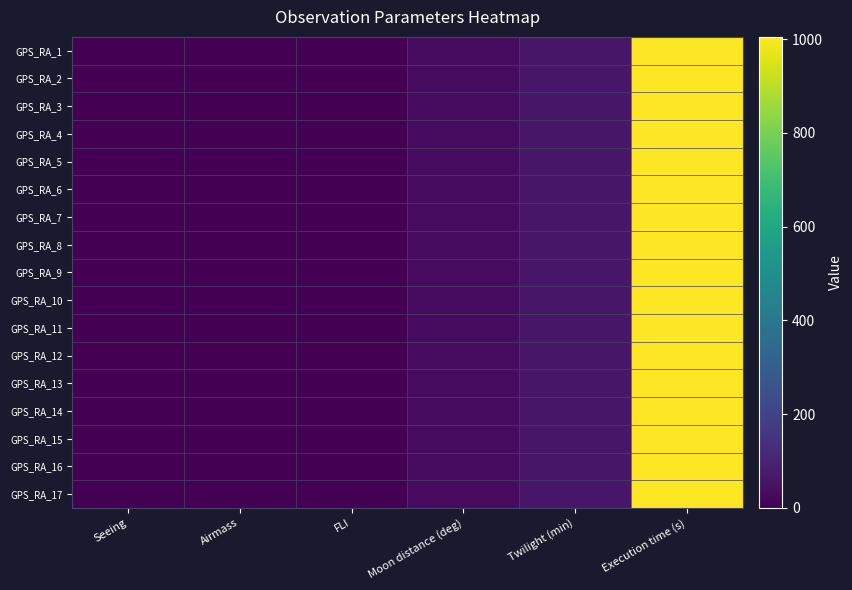

Reading right to left, transcribe all the data shown in this chart.

GPS_RA_1: Execution time (s)=1005.0	Twilight (min)=60.0	Moon distance (deg)=30.0	FLI=1.0	Airmass=1.7	Seeing=1.2
GPS_RA_2: Execution time (s)=1005.0	Twilight (min)=60.0	Moon distance (deg)=30.0	FLI=1.0	Airmass=1.7	Seeing=1.2
GPS_RA_3: Execution time (s)=1005.0	Twilight (min)=60.0	Moon distance (deg)=30.0	FLI=1.0	Airmass=1.7	Seeing=1.2
GPS_RA_4: Execution time (s)=1005.0	Twilight (min)=60.0	Moon distance (deg)=30.0	FLI=1.0	Airmass=1.7	Seeing=1.2
GPS_RA_5: Execution time (s)=1005.0	Twilight (min)=60.0	Moon distance (deg)=30.0	FLI=1.0	Airmass=1.7	Seeing=1.2
GPS_RA_6: Execution time (s)=1005.0	Twilight (min)=60.0	Moon distance (deg)=30.0	FLI=1.0	Airmass=1.7	Seeing=1.2
GPS_RA_7: Execution time (s)=1005.0	Twilight (min)=60.0	Moon distance (deg)=30.0	FLI=1.0	Airmass=1.7	Seeing=1.2
GPS_RA_8: Execution time (s)=1005.0	Twilight (min)=60.0	Moon distance (deg)=30.0	FLI=1.0	Airmass=1.7	Seeing=1.2
GPS_RA_9: Execution time (s)=1005.0	Twilight (min)=60.0	Moon distance (deg)=30.0	FLI=1.0	Airmass=1.7	Seeing=1.2
GPS_RA_10: Execution time (s)=1005.0	Twilight (min)=60.0	Moon distance (deg)=30.0	FLI=1.0	Airmass=1.7	Seeing=1.2
GPS_RA_11: Execution time (s)=1005.0	Twilight (min)=60.0	Moon distance (deg)=30.0	FLI=1.0	Airmass=1.7	Seeing=1.2
GPS_RA_12: Execution time (s)=1005.0	Twilight (min)=60.0	Moon distance (deg)=30.0	FLI=1.0	Airmass=1.7	Seeing=1.2
GPS_RA_13: Execution time (s)=1005.0	Twilight (min)=60.0	Moon distance (deg)=30.0	FLI=1.0	Airmass=1.7	Seeing=1.2
GPS_RA_14: Execution time (s)=1005.0	Twilight (min)=60.0	Moon distance (deg)=30.0	FLI=1.0	Airmass=1.7	Seeing=1.2
GPS_RA_15: Execution time (s)=1005.0	Twilight (min)=60.0	Moon distance (deg)=30.0	FLI=1.0	Airmass=1.7	Seeing=1.2
GPS_RA_16: Execution time (s)=1005.0	Twilight (min)=60.0	Moon distance (deg)=30.0	FLI=1.0	Airmass=1.7	Seeing=1.2
GPS_RA_17: Execution time (s)=1005.0	Twilight (min)=60.0	Moon distance (deg)=30.0	FLI=1.0	Airmass=1.7	Seeing=1.2